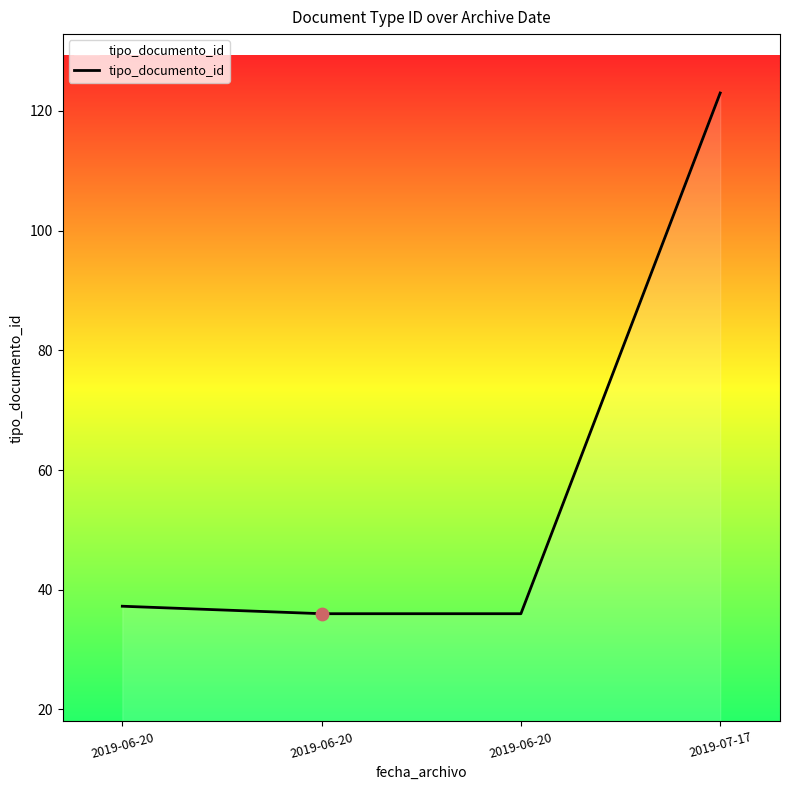

What is the change in value from 2019-06-20 to 2019-06-20?

-1.2